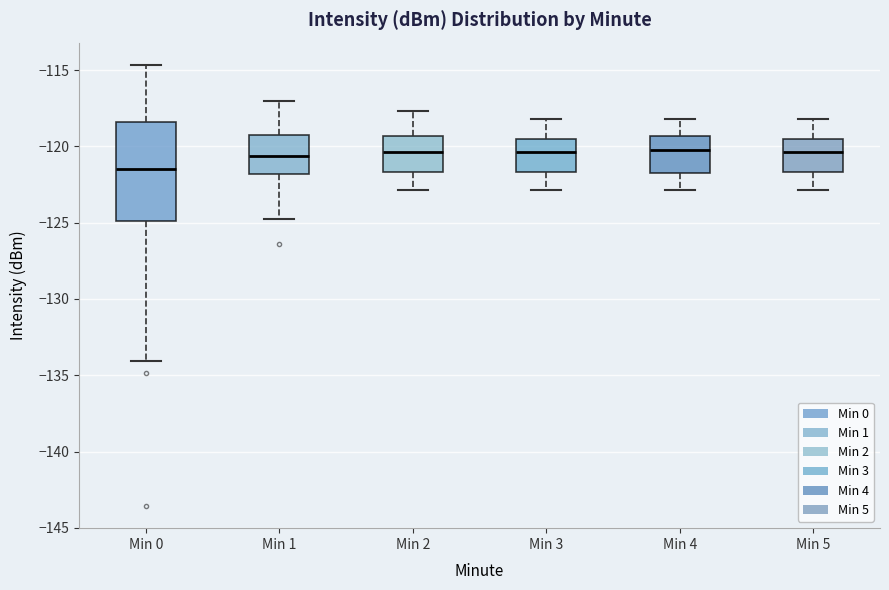

Reading left to right, transcribe this box plot: for each box, give where its median line is, the range the box spans, and where its two whiskers end, as read against the y-axis. The values are not printed on the chart, so give them approximately, as read against the axis.

Min 0: median -121.5, box -125.0 to -118.5, whiskers -134.0 to -114.5
Min 1: median -120.5, box -122.0 to -119.0, whiskers -125.0 to -117.0
Min 2: median -120.5, box -121.5 to -119.5, whiskers -123.0 to -117.5
Min 3: median -120.5, box -121.5 to -119.5, whiskers -123.0 to -118.0
Min 4: median -120.0, box -122.0 to -119.5, whiskers -123.0 to -118.0
Min 5: median -120.5, box -121.5 to -119.5, whiskers -123.0 to -118.0